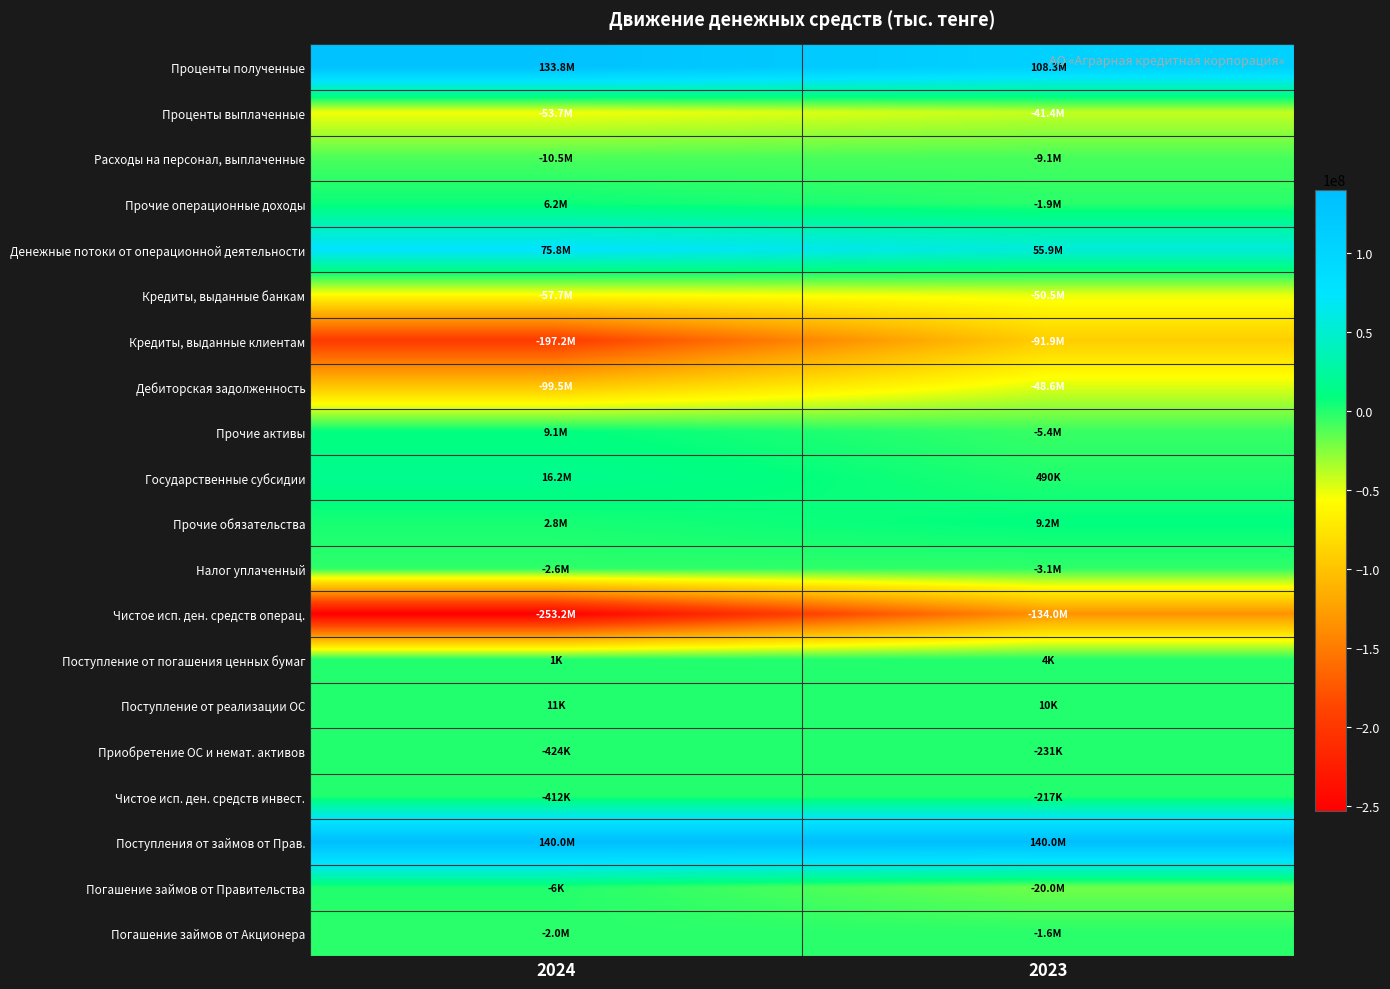

Which category has the lowest value across all series?

2024